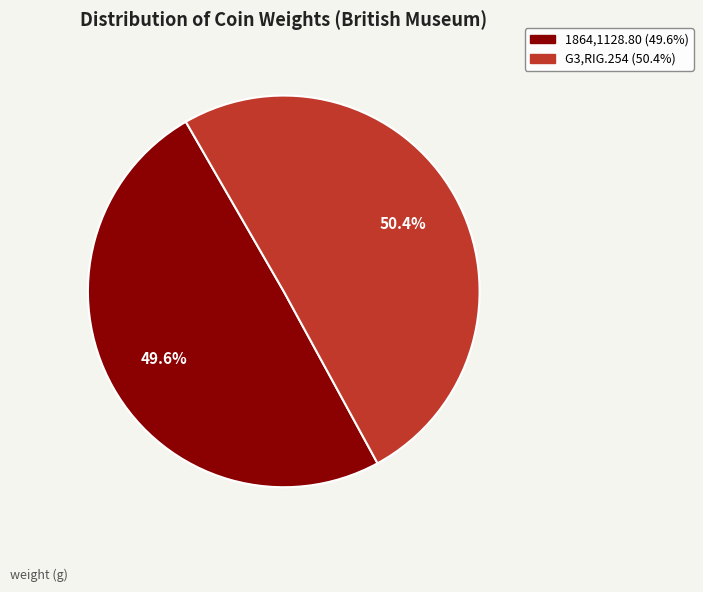

What is the ratio of the value at 1864,1128.80 to the value at G3,RIG.254?

1.0